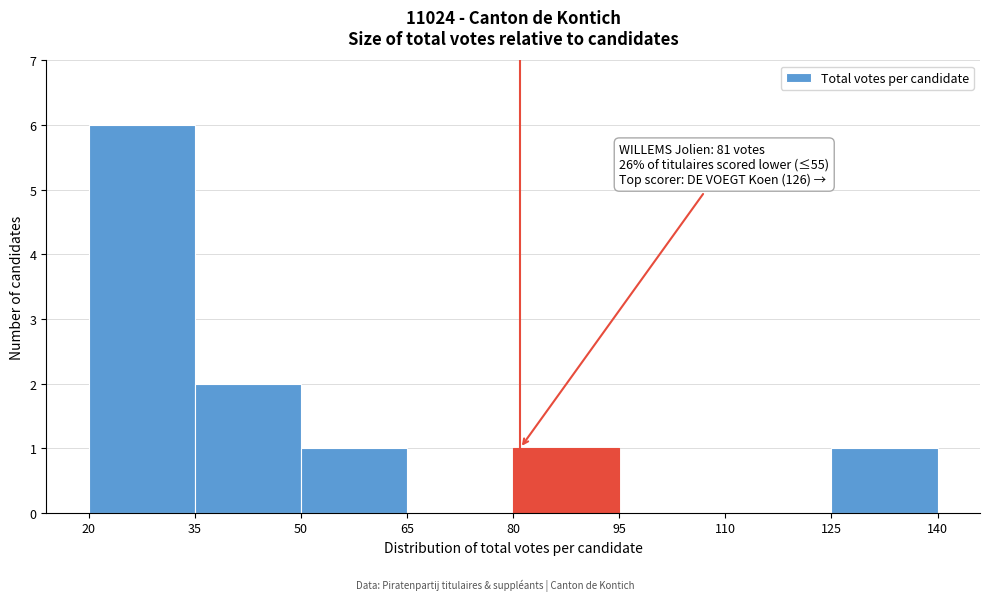

Which range on the x-axis has the tallest bar?

20 to 35